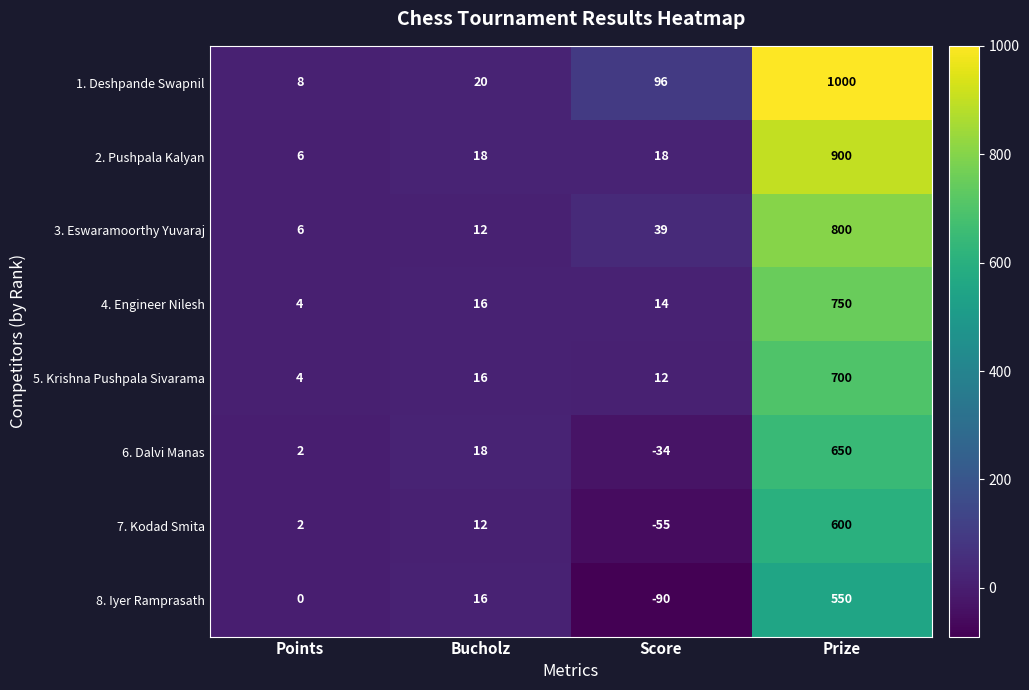

What is the lowest value of the 6. Dalvi Manas series?

-34